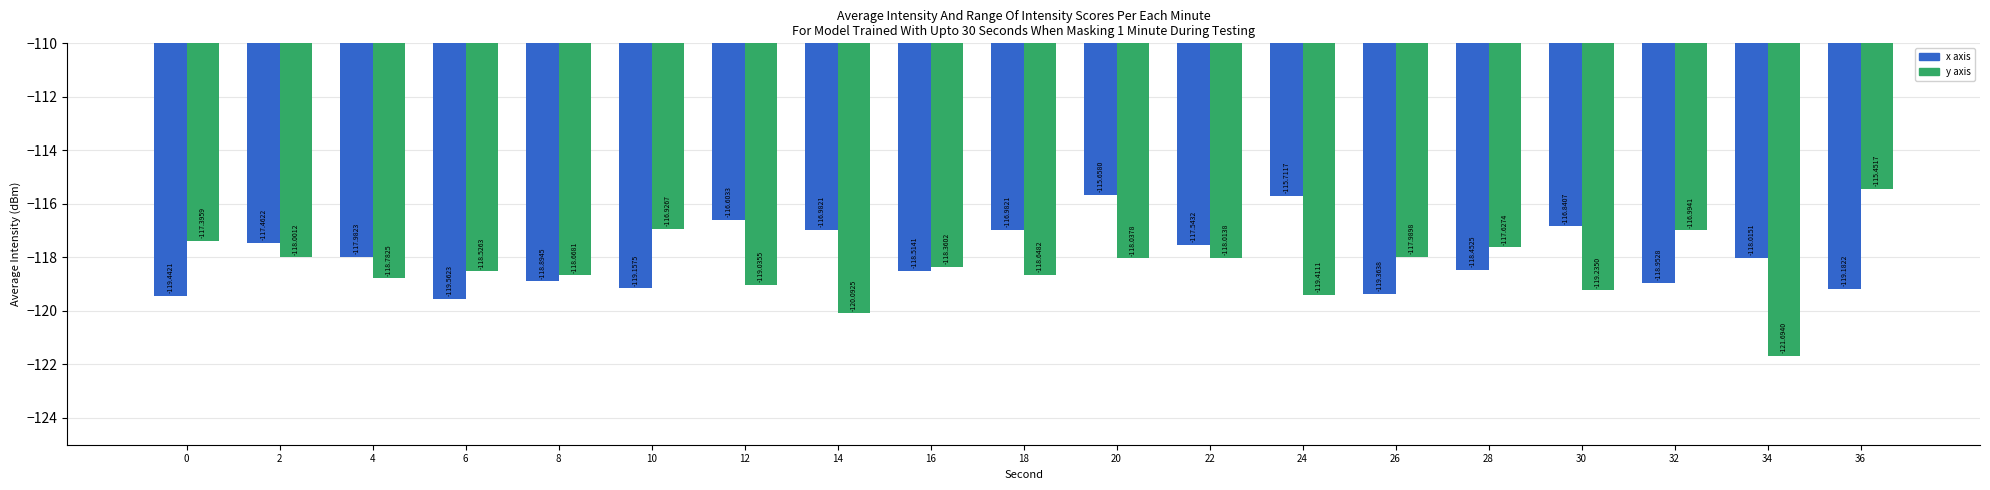

What is the sum of all y axis values?

-2248.9